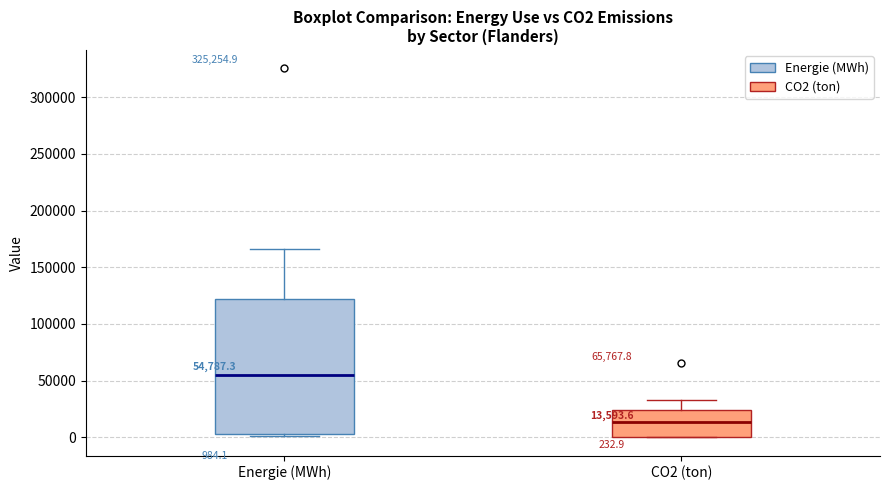

Which box has the lowest median line?

CO2 (ton)